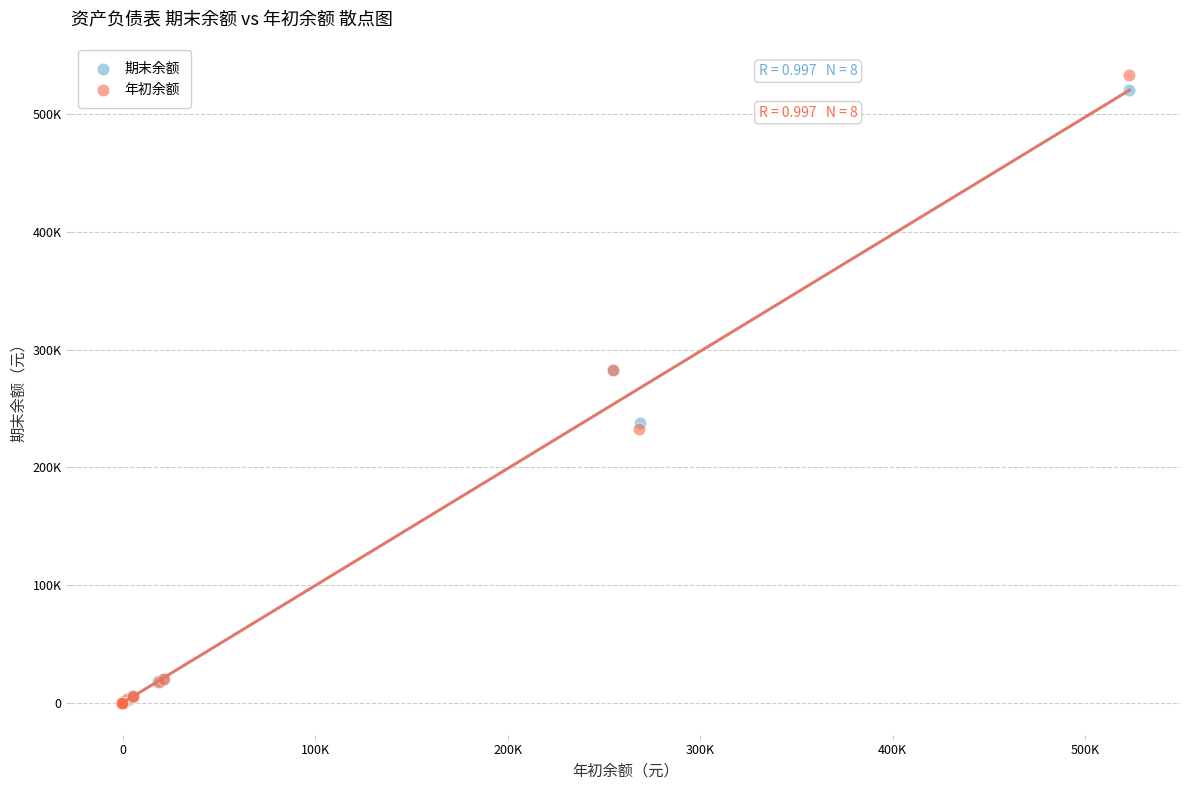

Which series has the widest spread of Y values?

年初余额